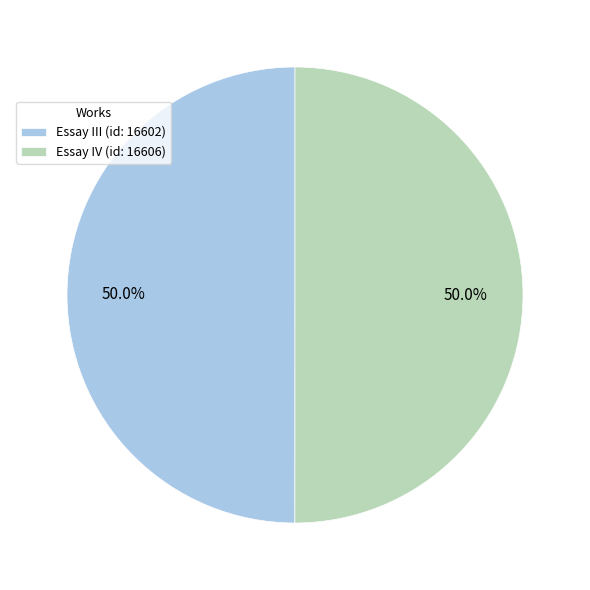

What percentage do Essay III (id: 16602) and Essay IV (id: 16606) together represent?

100.0%